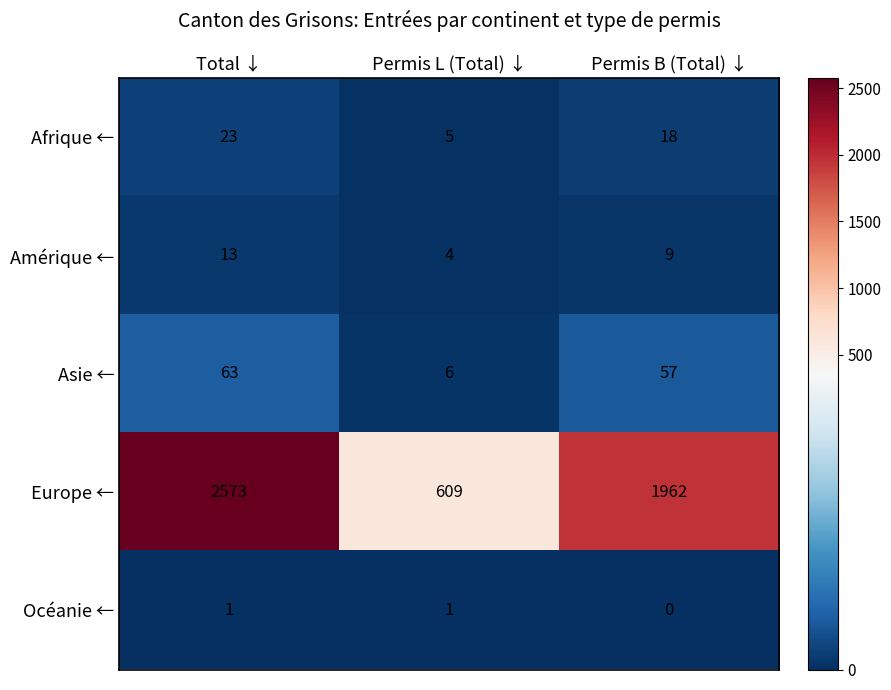

What is the lowest value of the Amérique ← series?

4